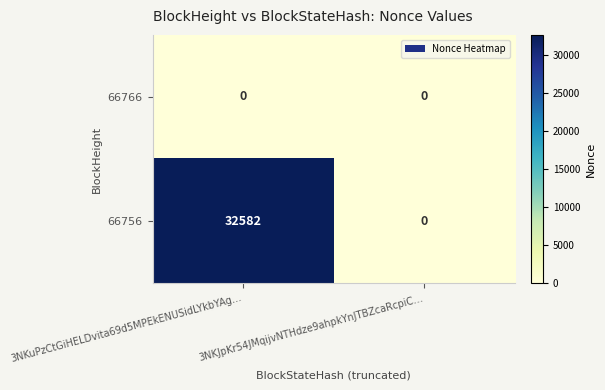

Between 3NKuPzCtGiHELDvita69d5MPEkENUSidLYkbYAg… and 3NKJpKr54JMqijvNTHdze9ahpkYnJTBZcaRcpiC…, which series saw the biggest shift?

66756